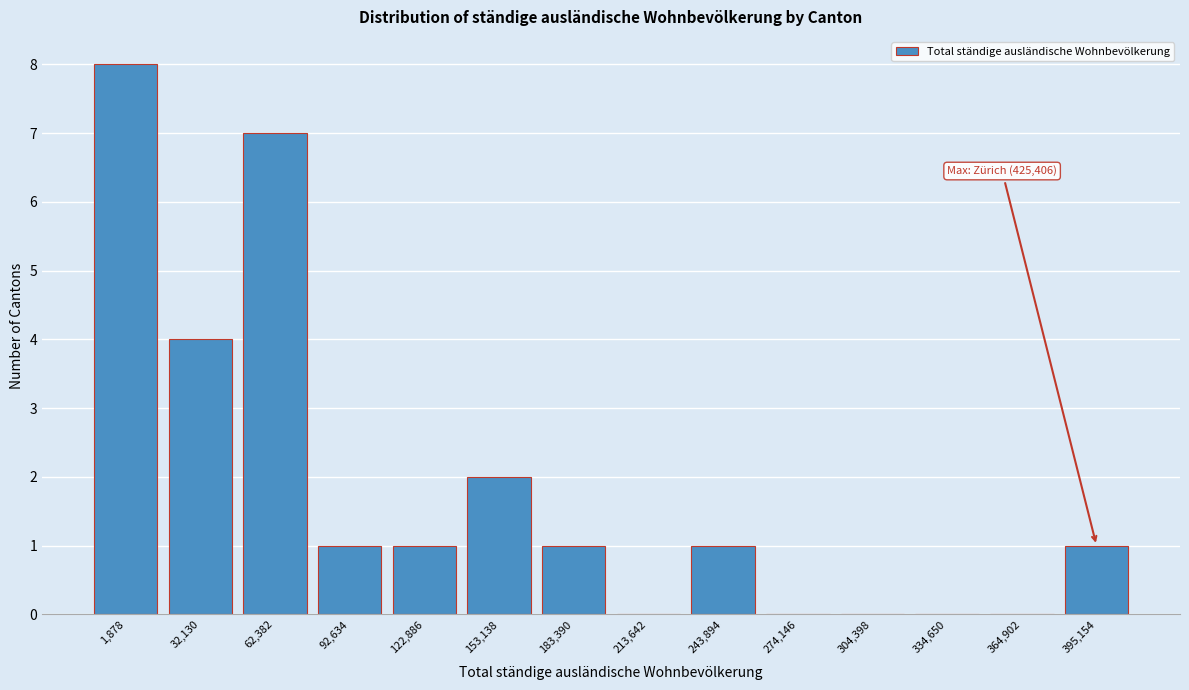

Reading left to right, list all the values displayed in this chart.

1,878=8	32,130=4	62,382=7	92,634=1	122,886=1	153,138=2	183,390=1	213,642=0	243,894=1	274,146=0	304,398=0	334,650=0	364,902=0	395,154=1